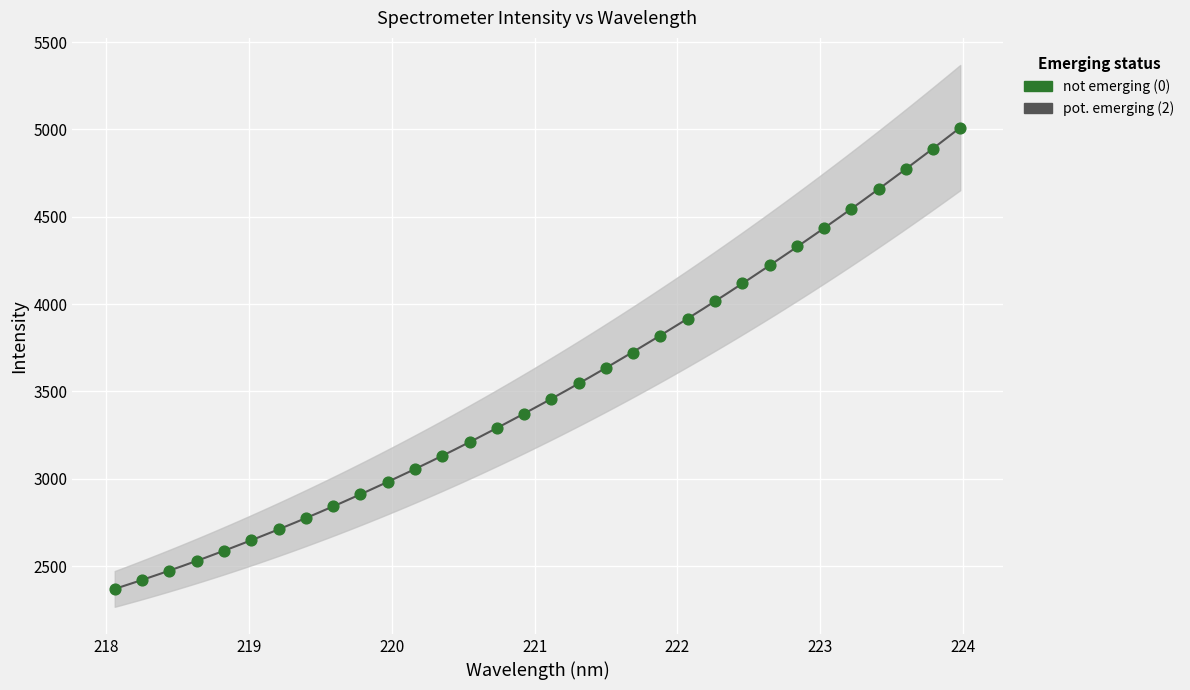

What is the change in value from 221.6902 to 223.9802?

+1287.3